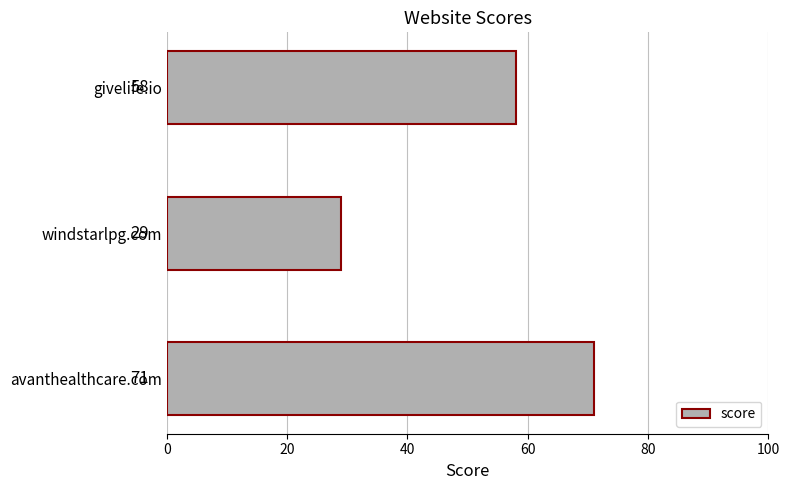

What is the change in value from windstarlpg.com to givelife.io?

+29